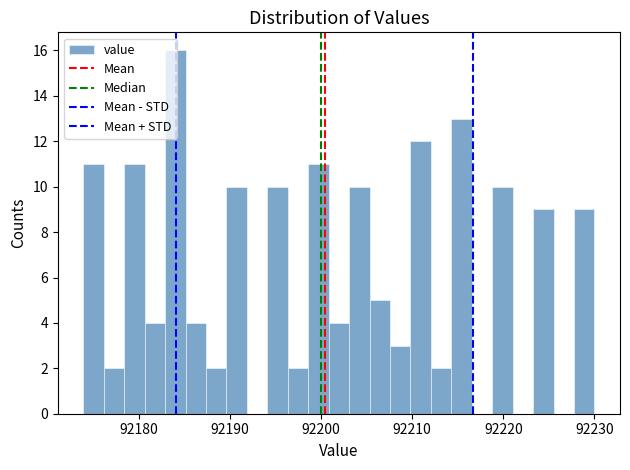

Read against the x-axis, roughly where is the centre of the tallest bar?

92184